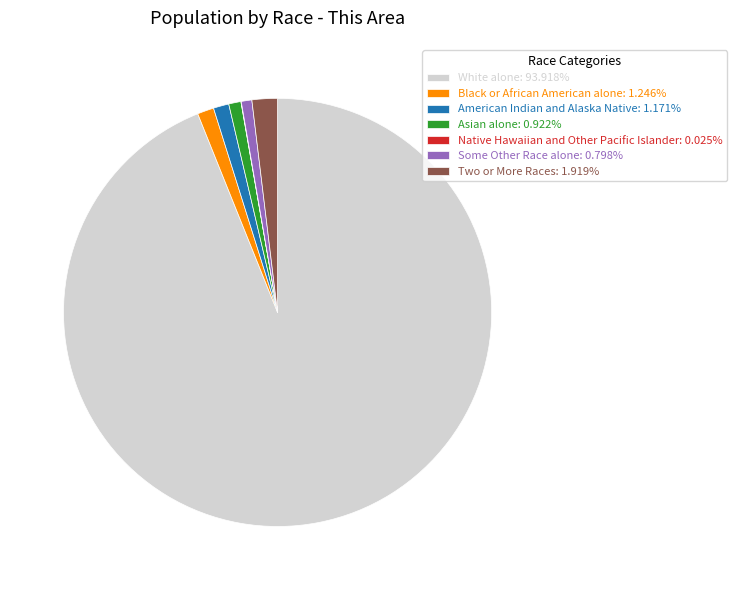

Is the sum of American Indian and Alaska Native: 1.171% and Some Other Race alone: 0.798% greater than half?

No